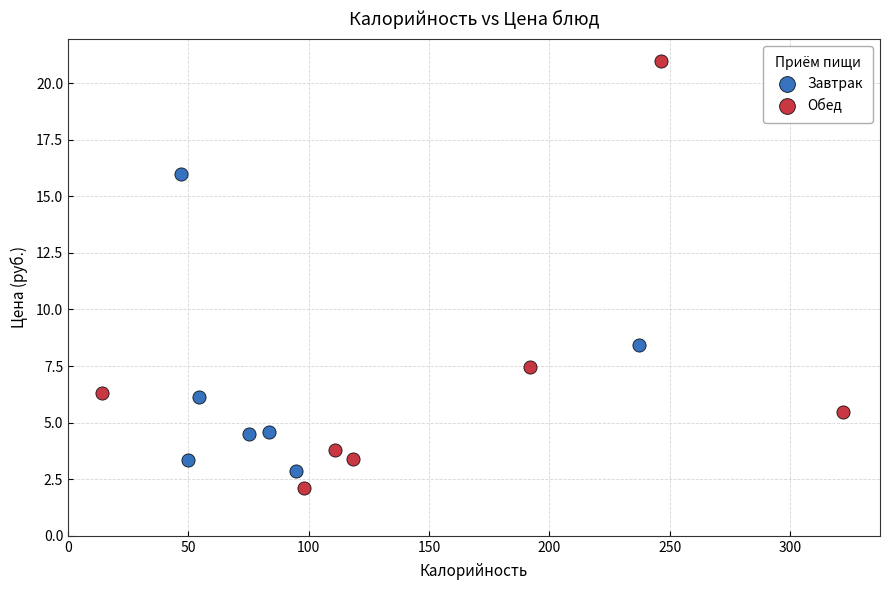

Which series has the largest Y range (max minus min)?

Обед